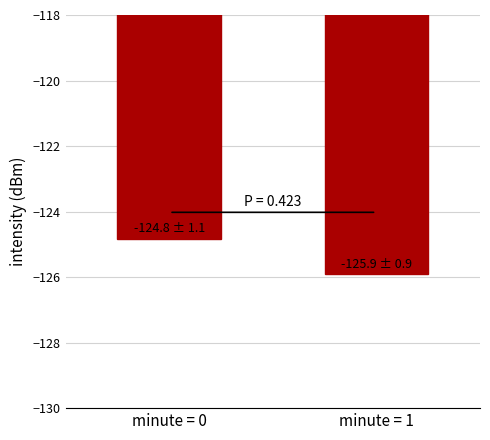

List the labels in order of value, largest first.

minute = 0, minute = 1